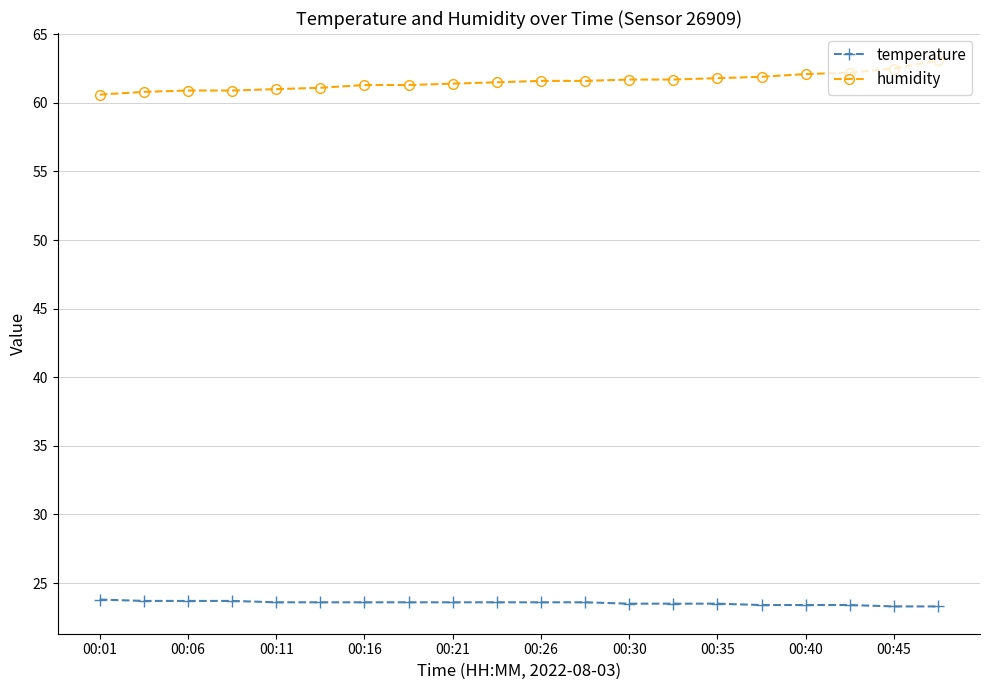

True or false: temperature and humidity cross at least once.

False